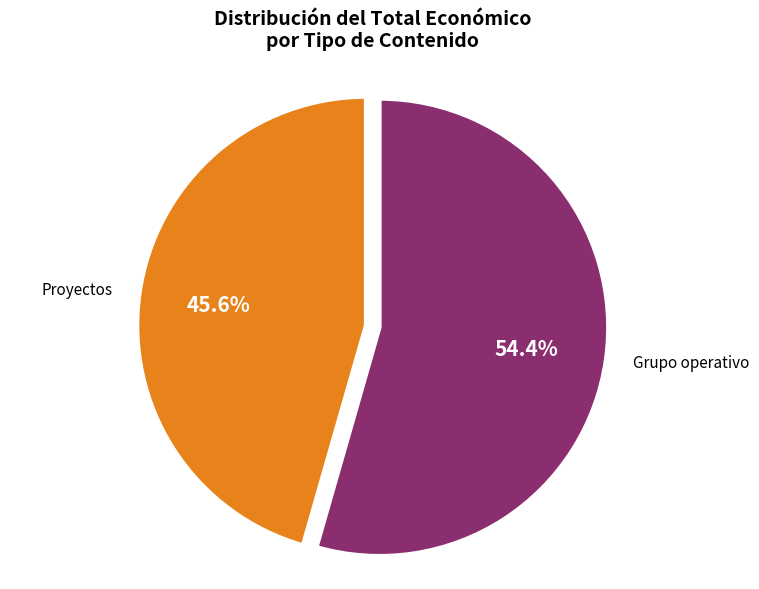

Is there a majority slice in this chart?

Yes